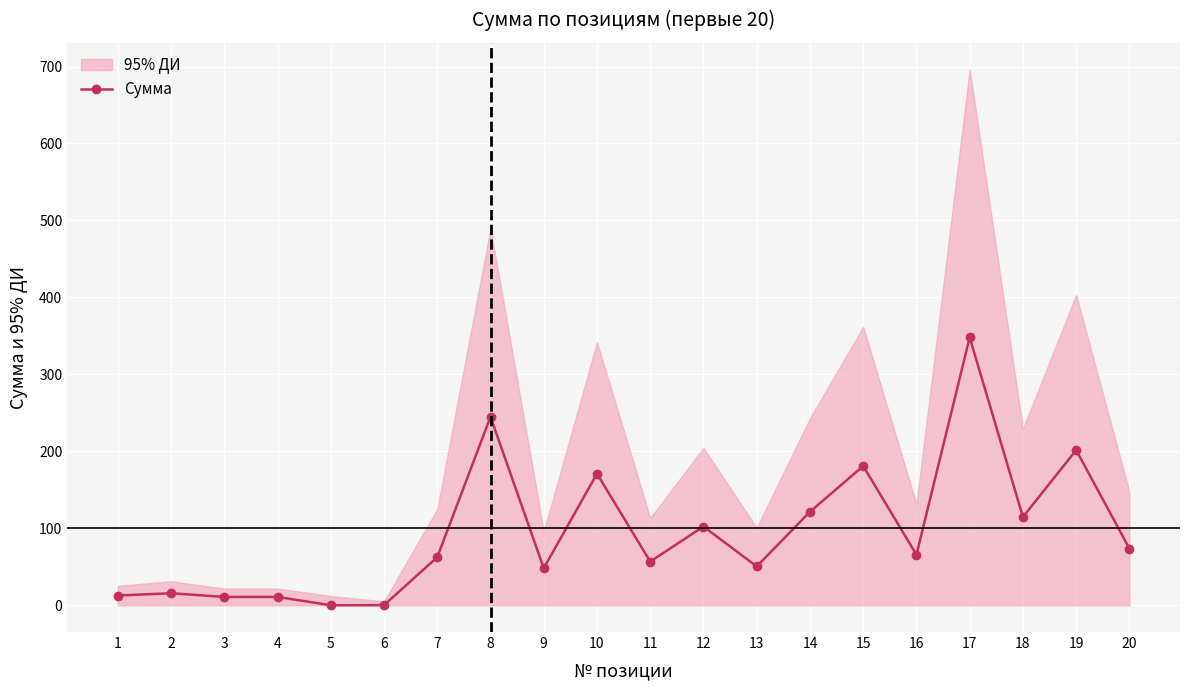

The value at 10 is 171.0. True or false?

True